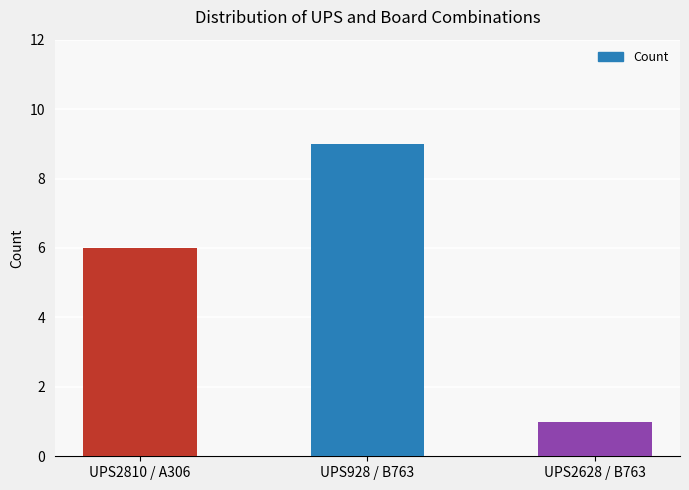

List the labels in order of value, largest first.

UPS928 / B763, UPS2810 / A306, UPS2628 / B763